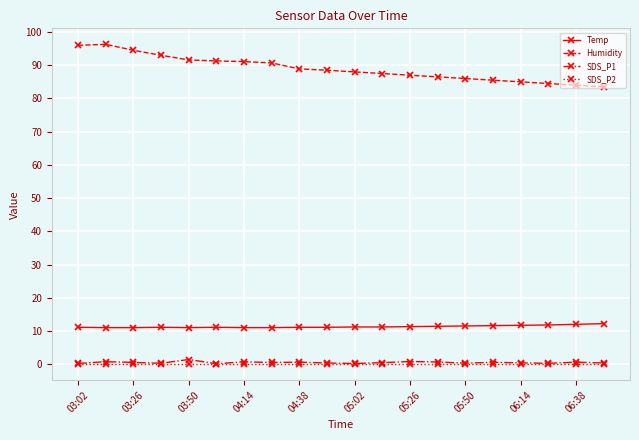

Which series has the largest range (max minus min)?

Humidity